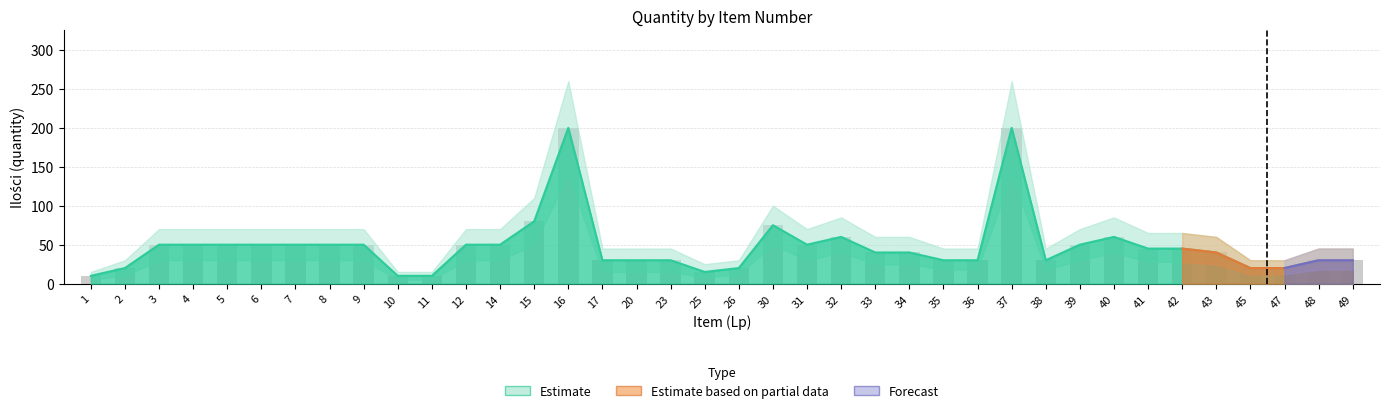

Does the chart contain stacked bars?

No